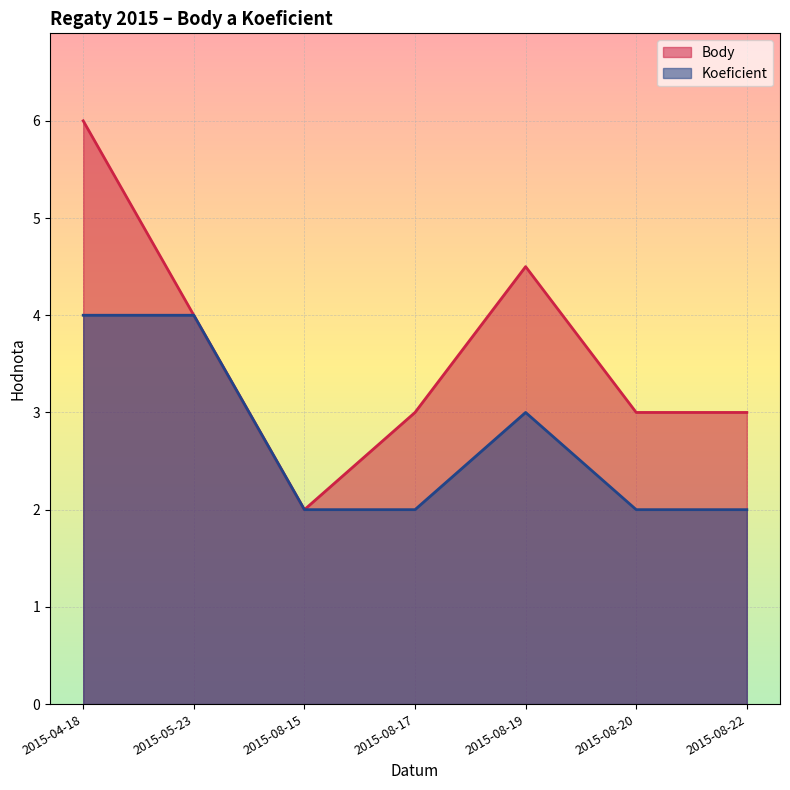

How many series are shown in this chart?

2